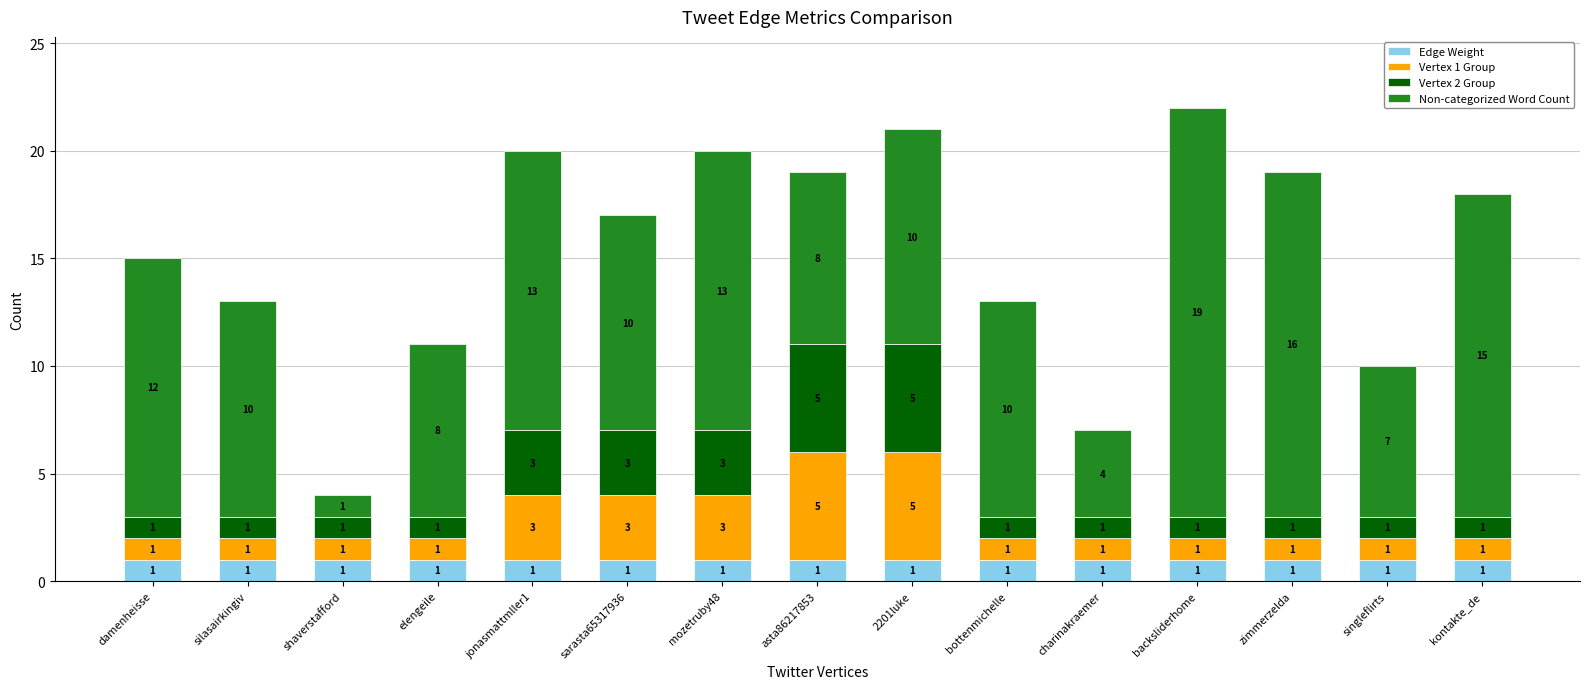

At which category is the sum across all series the highest?

backsliderhome